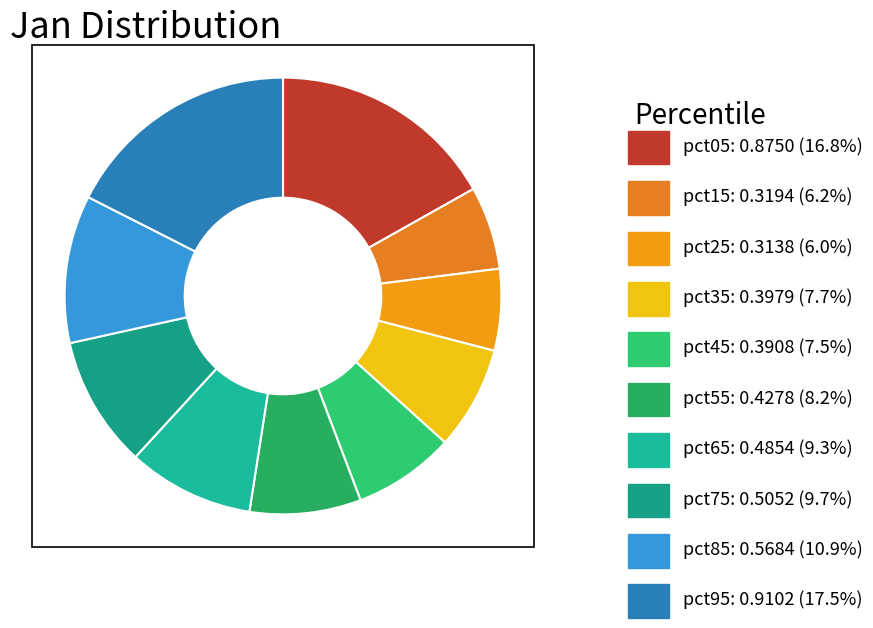

Which category has the biggest portion of the pie?

pct95